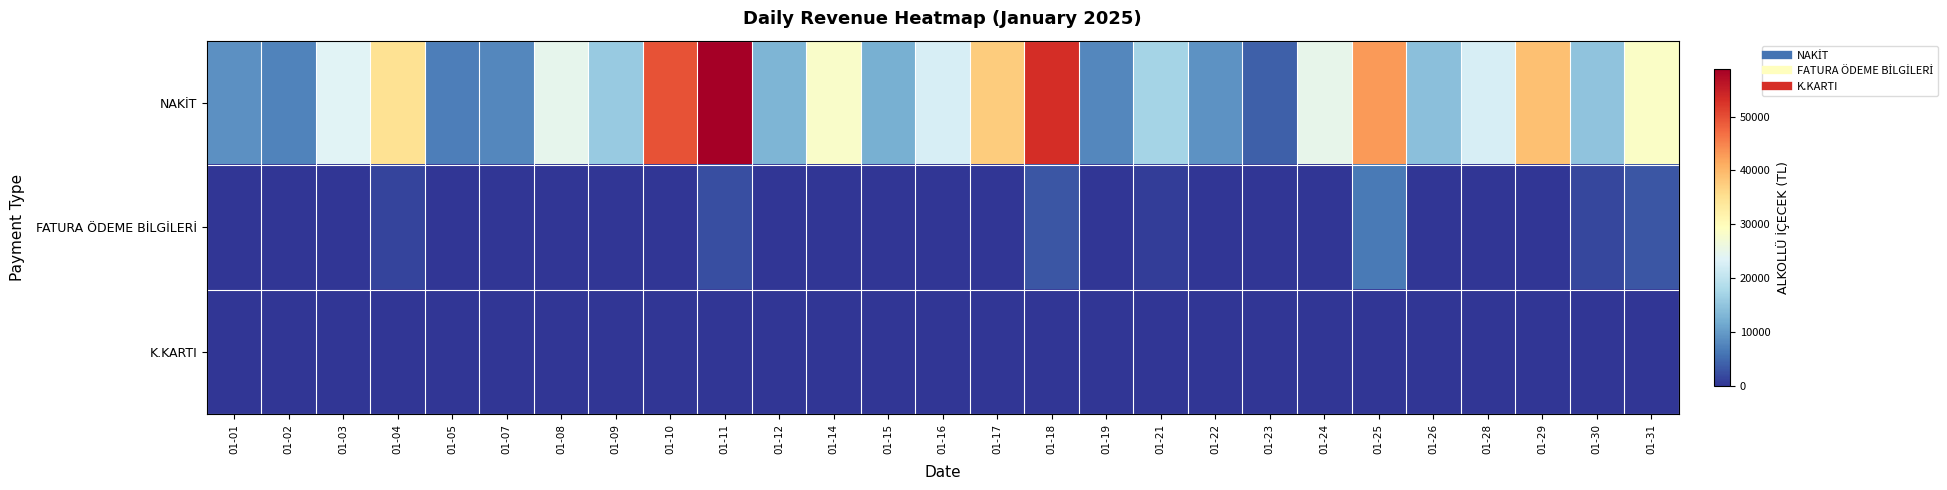

Which series has the largest range (max minus min)?

NAKİT